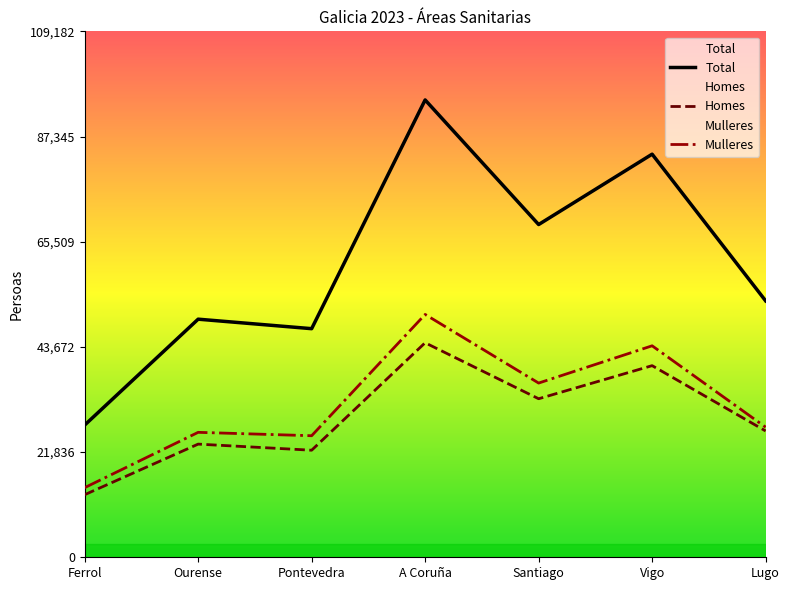

What position from the left is Pontevedra?

3